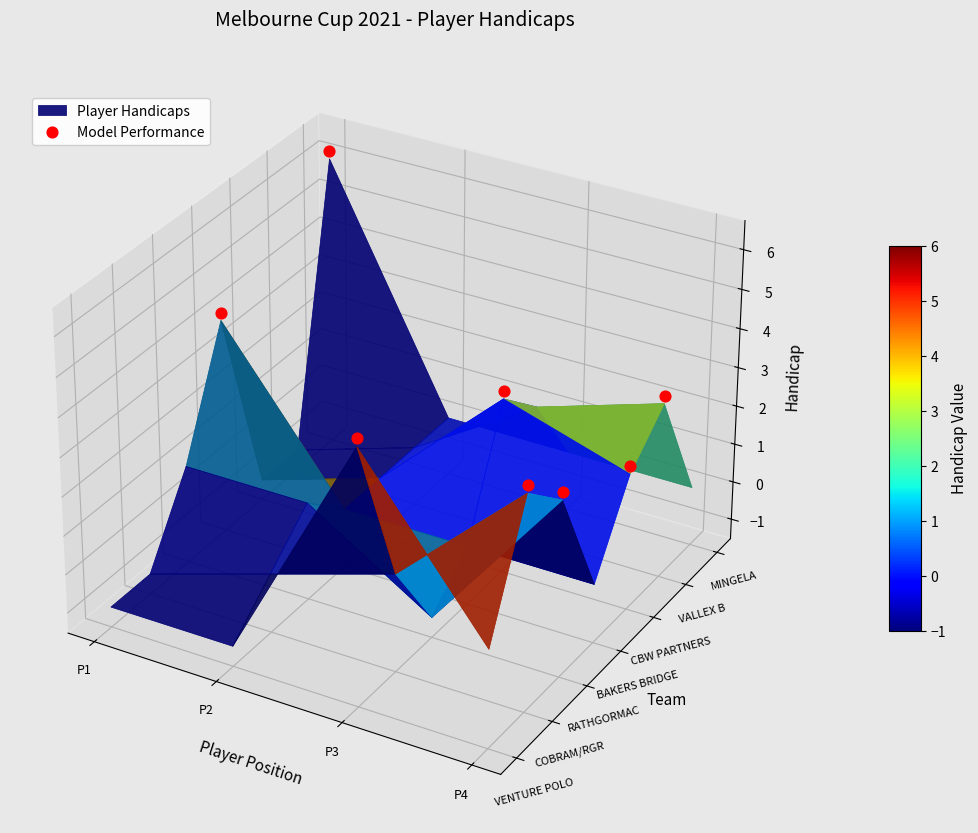

How many values are below zero?

4